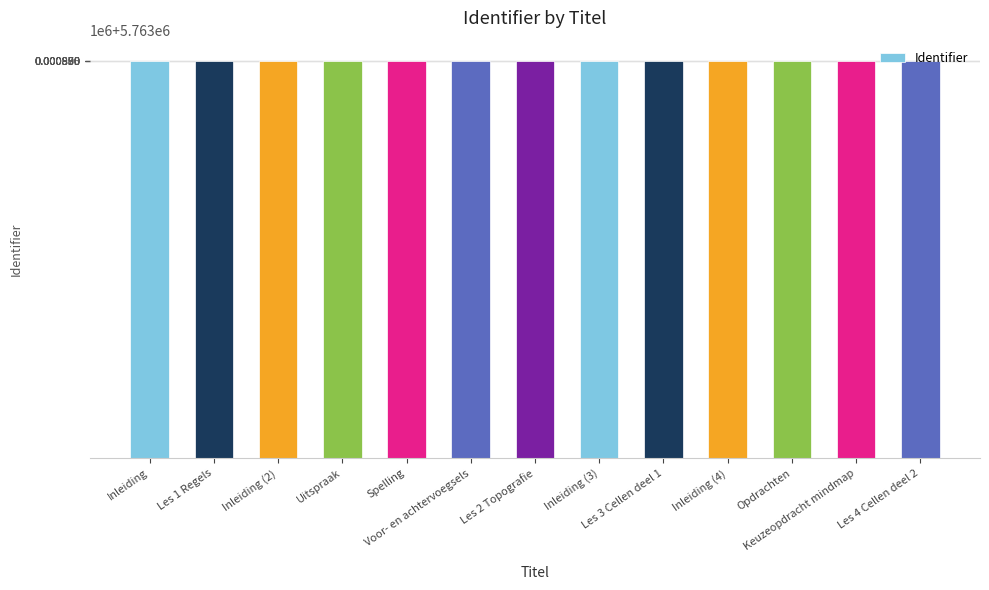

What value does the data have at Les 1 Regels, to the nearest 10?

5763860